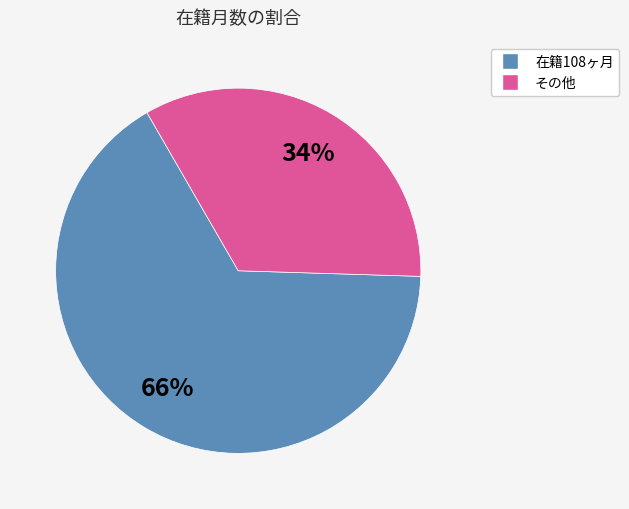

Does any single category account for the majority?

Yes